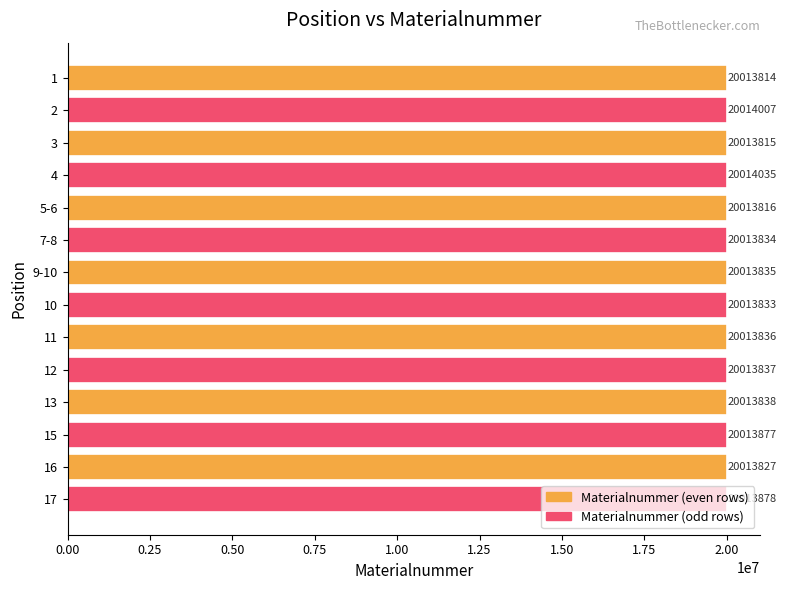

Between 5-6 and 1, which is larger?

5-6